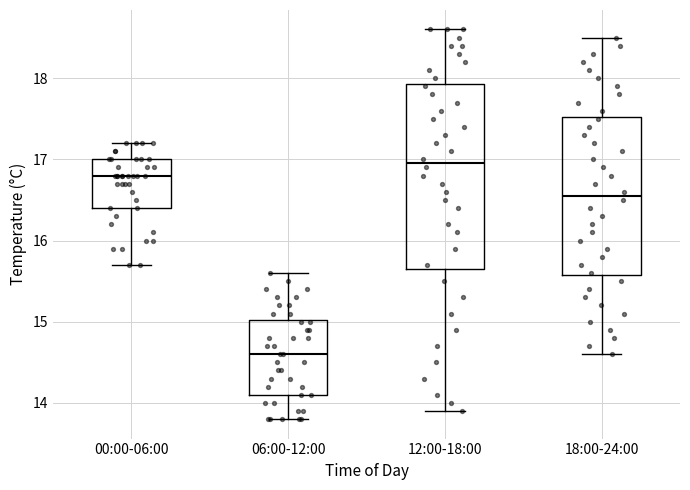

Which box has the highest median line?

12:00-18:00